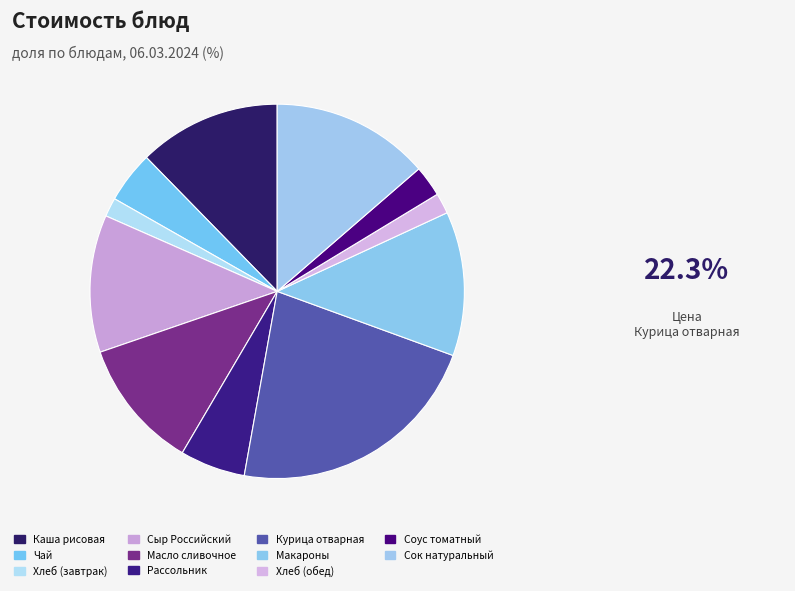

To the nearest percent, what is the average slice percentage?

9%